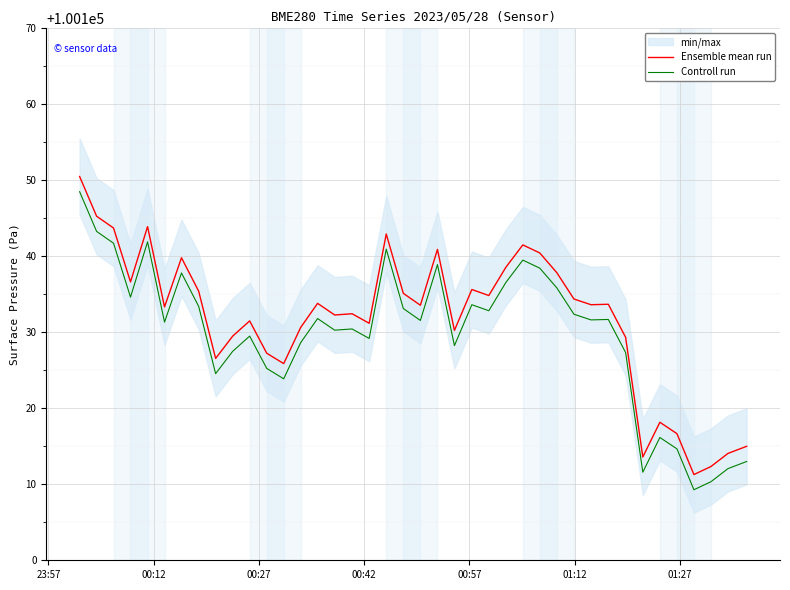

True or false: Controll run and Ensemble mean run cross at least once.

False